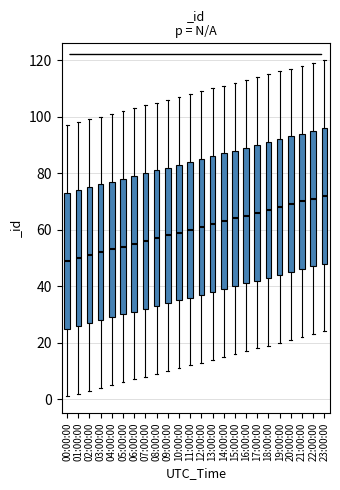

Reading left to right, read every box against the y-axis: the position of its median line, the range the box covers, and the ends of its whiskers. The values are not printed on the chart, so give them approximately, as read against the axis.

00:00:00: median 50, box 26 to 74, whiskers 2 to 98
01:00:00: median 50, box 26 to 74, whiskers 2 to 98
02:00:00: median 52, box 28 to 76, whiskers 4 to 100
03:00:00: median 52, box 28 to 76, whiskers 4 to 100
04:00:00: median 54, box 30 to 78, whiskers 6 to 102
05:00:00: median 54, box 30 to 78, whiskers 6 to 102
06:00:00: median 56, box 32 to 80, whiskers 8 to 104
07:00:00: median 56, box 32 to 80, whiskers 8 to 104
08:00:00: median 58, box 34 to 82, whiskers 10 to 106
09:00:00: median 58, box 34 to 82, whiskers 10 to 106
10:00:00: median 60, box 36 to 84, whiskers 12 to 108
11:00:00: median 60, box 36 to 84, whiskers 12 to 108
12:00:00: median 62, box 38 to 86, whiskers 14 to 110
13:00:00: median 62, box 38 to 86, whiskers 14 to 110
14:00:00: median 64, box 40 to 88, whiskers 16 to 112
15:00:00: median 64, box 40 to 88, whiskers 16 to 112
16:00:00: median 66, box 42 to 90, whiskers 18 to 114
17:00:00: median 66, box 42 to 90, whiskers 18 to 114
18:00:00: median 68, box 44 to 92, whiskers 20 to 116
19:00:00: median 68, box 44 to 92, whiskers 20 to 116
20:00:00: median 70, box 46 to 94, whiskers 22 to 118
21:00:00: median 70, box 46 to 94, whiskers 22 to 118
22:00:00: median 72, box 48 to 96, whiskers 24 to 120
23:00:00: median 72, box 48 to 96, whiskers 24 to 120